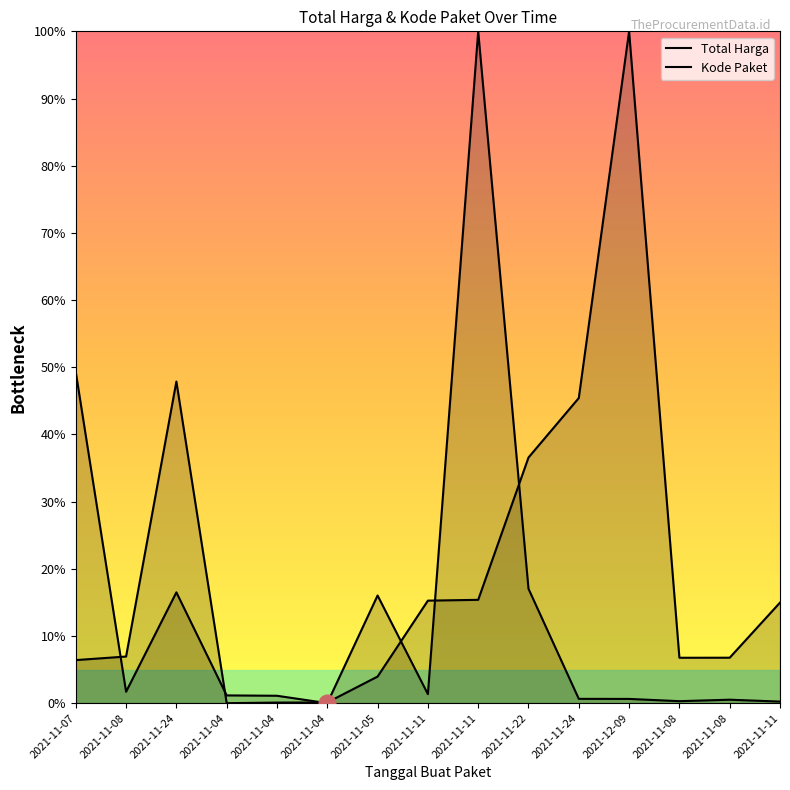

Reading left to right, transcribe all the data shown in this chart.

Total Harga: 2021-11-07=49.3	2021-11-08=1.7	2021-11-24=16.5	2021-11-04=1.2	2021-11-04=1.1	2021-11-04=0.0	2021-11-05=16.0	2021-11-11=1.3	2021-11-11=100.0	2021-11-22=17.0	2021-11-24=0.6	2021-12-09=0.6	2021-11-08=0.3	2021-11-08=0.5	2021-11-11=0.2
Kode Paket: 2021-11-07=6.4	2021-11-08=6.9	2021-11-24=47.9	2021-11-04=0.0	2021-11-04=0.1	2021-11-04=0.1	2021-11-05=4.0	2021-11-11=15.3	2021-11-11=15.4	2021-11-22=36.6	2021-11-24=45.4	2021-12-09=100.0	2021-11-08=6.8	2021-11-08=6.8	2021-11-11=15.0